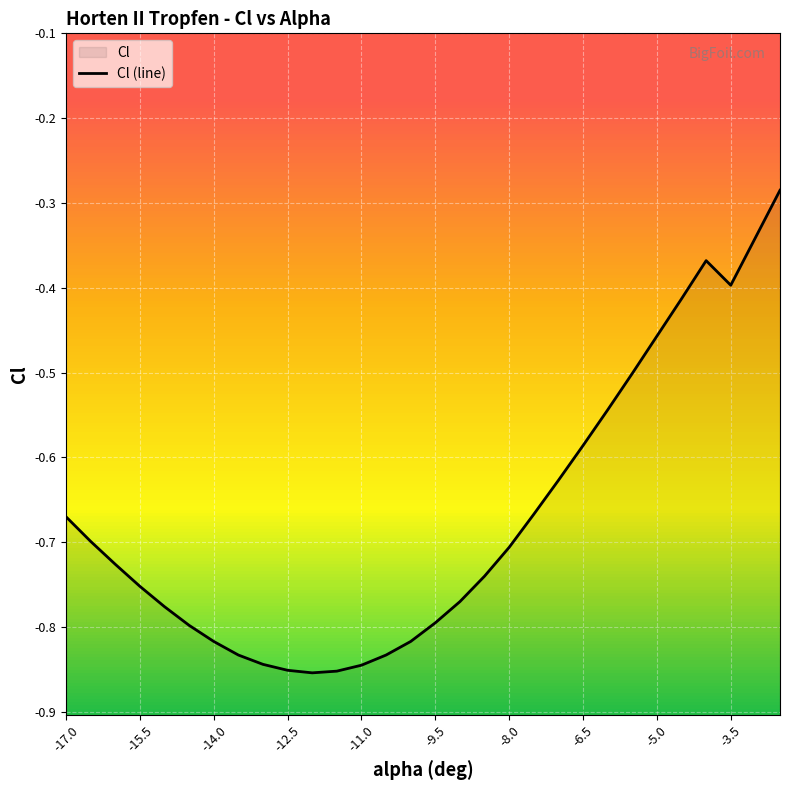

What is the smallest value displayed?

-0.9